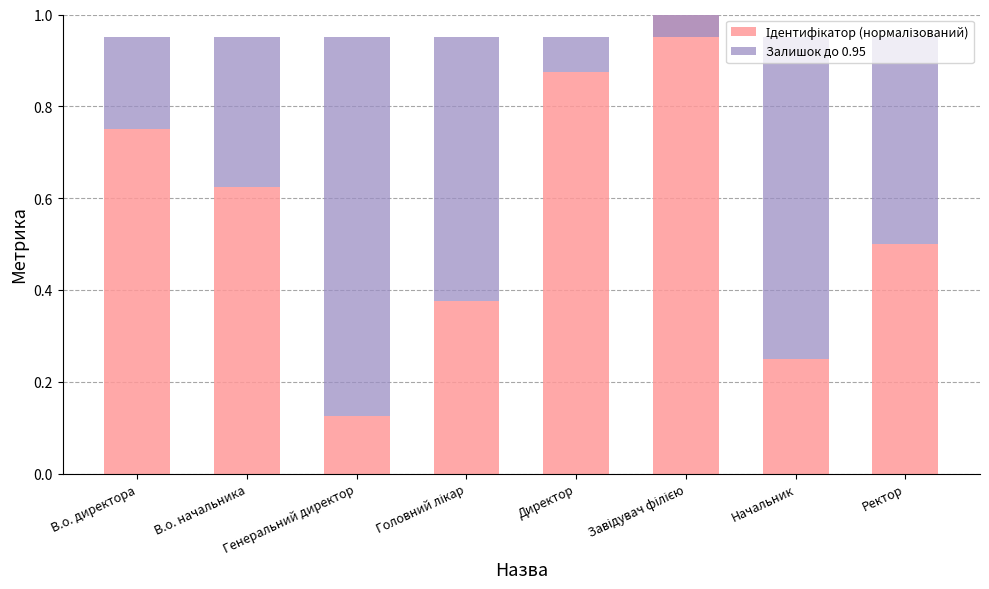

Reading left to right, extract all data points from this chart.

Ідентифікатор (нормалізований): В.о. директора=0.8	В.о. начальника=0.6	Генеральний директор=0.1	Головний лікар=0.4	Директор=0.9	Завідувач філією=1.0	Начальник=0.2	Ректор=0.5
Залишок до 0.95: В.о. директора=0.2	В.о. начальника=0.3	Генеральний директор=0.8	Головний лікар=0.6	Директор=0.1	Завідувач філією=-0.1	Начальник=0.7	Ректор=0.4